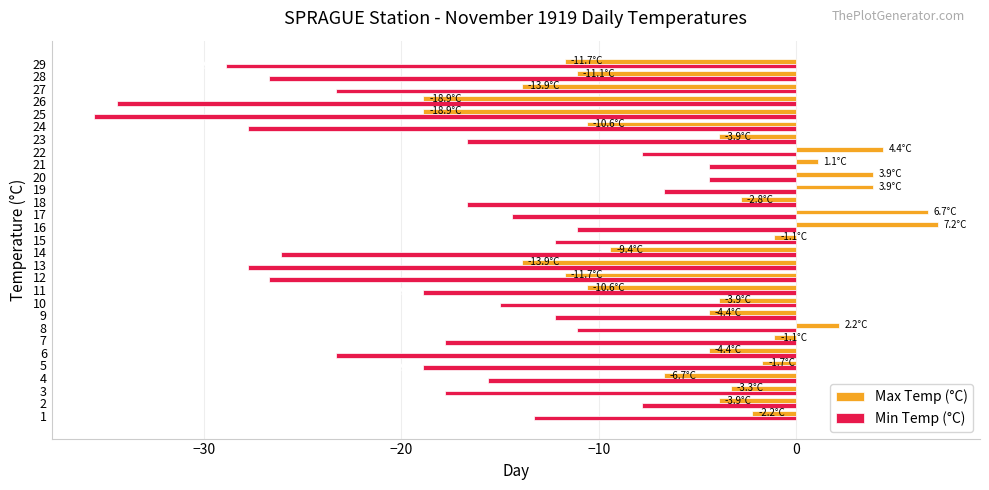

What value does the Min Temp (°C) series have at 19?

-6.7